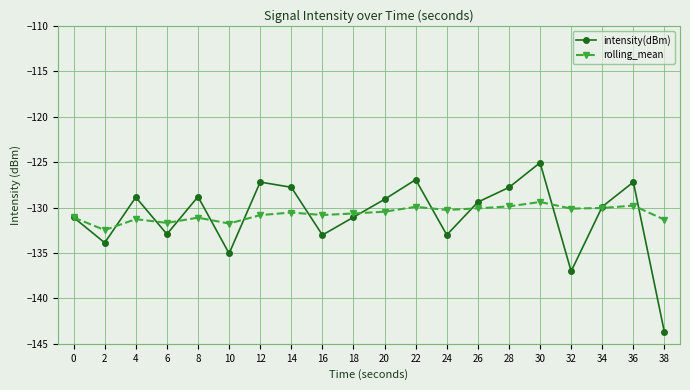

At which category does the chart reach its minimum across all series?

38